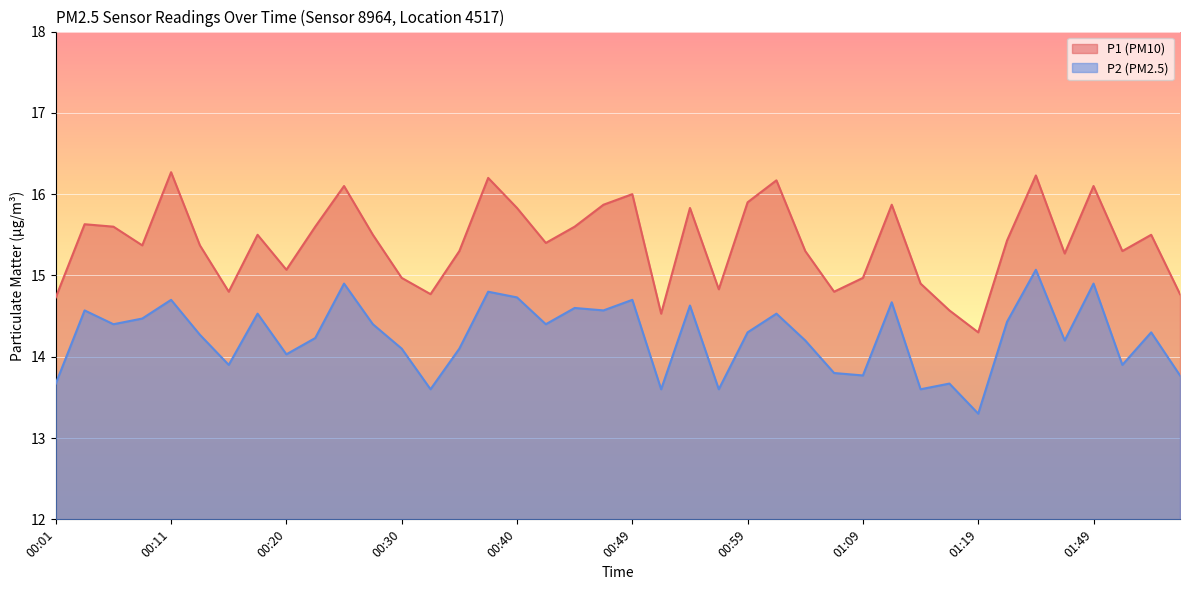

Between 00:01 and 01:07, which series saw the biggest shift?

P2